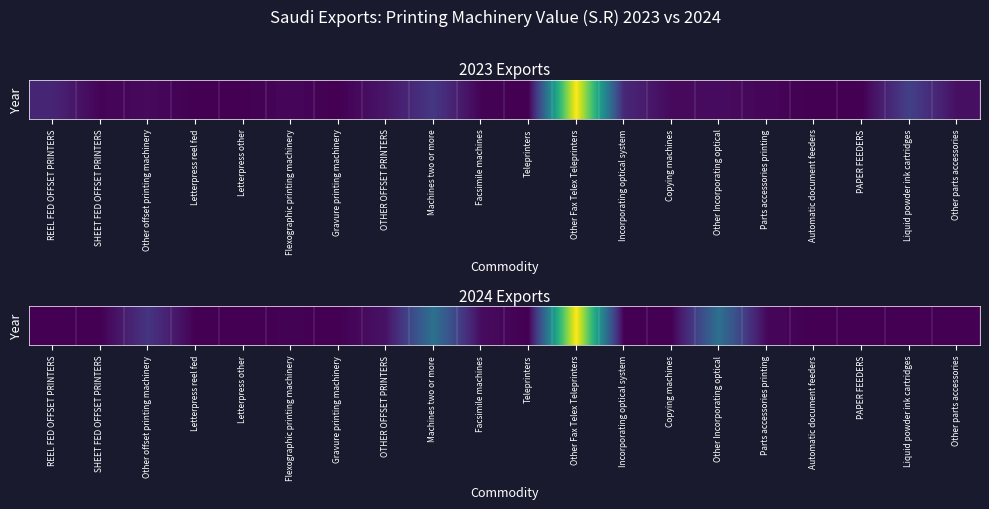

At which category does the chart reach its peak across all series?

Other Fax Telex Teleprinters